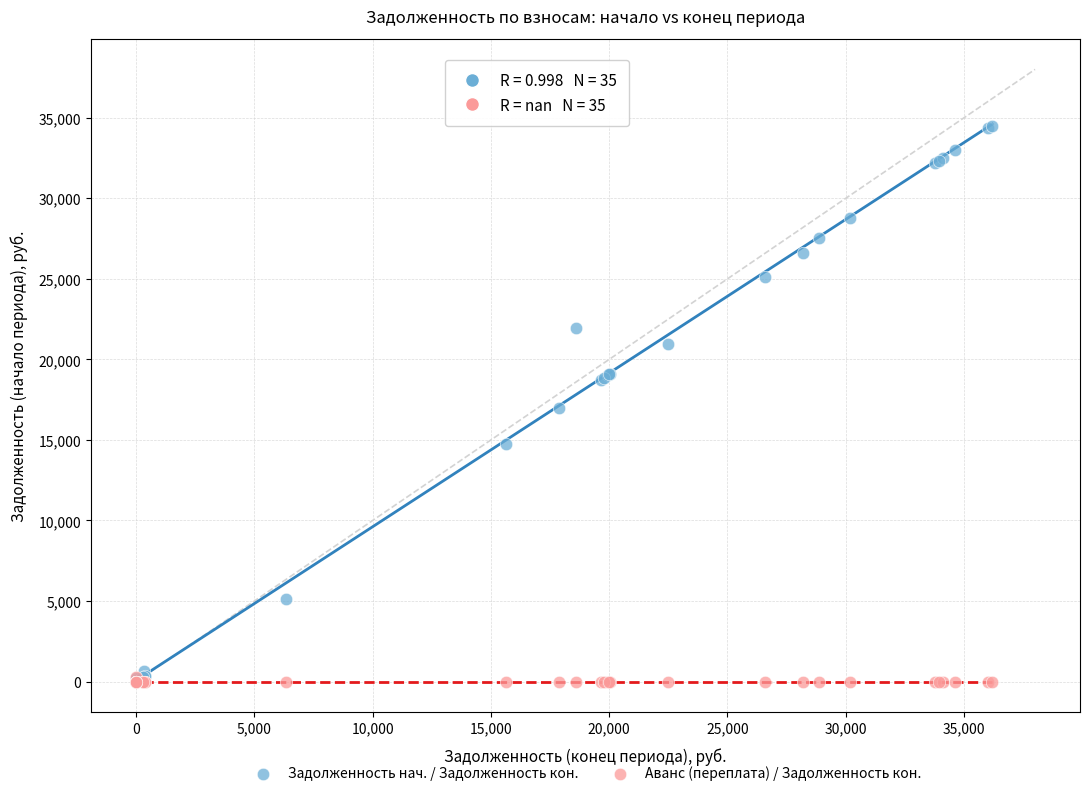

Which series has the widest spread of Y values?

Задолженность нач. / Задолженность кон.